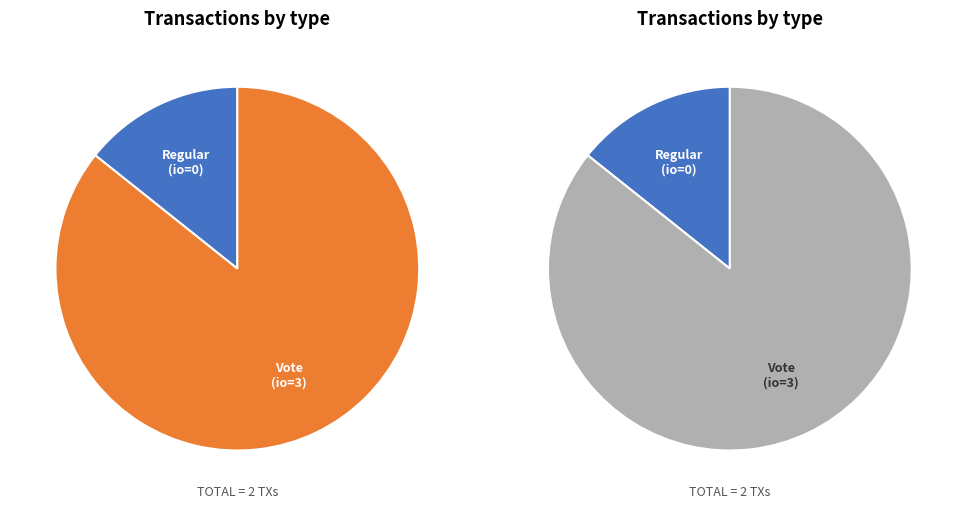

How many segments does this pie chart have?

2